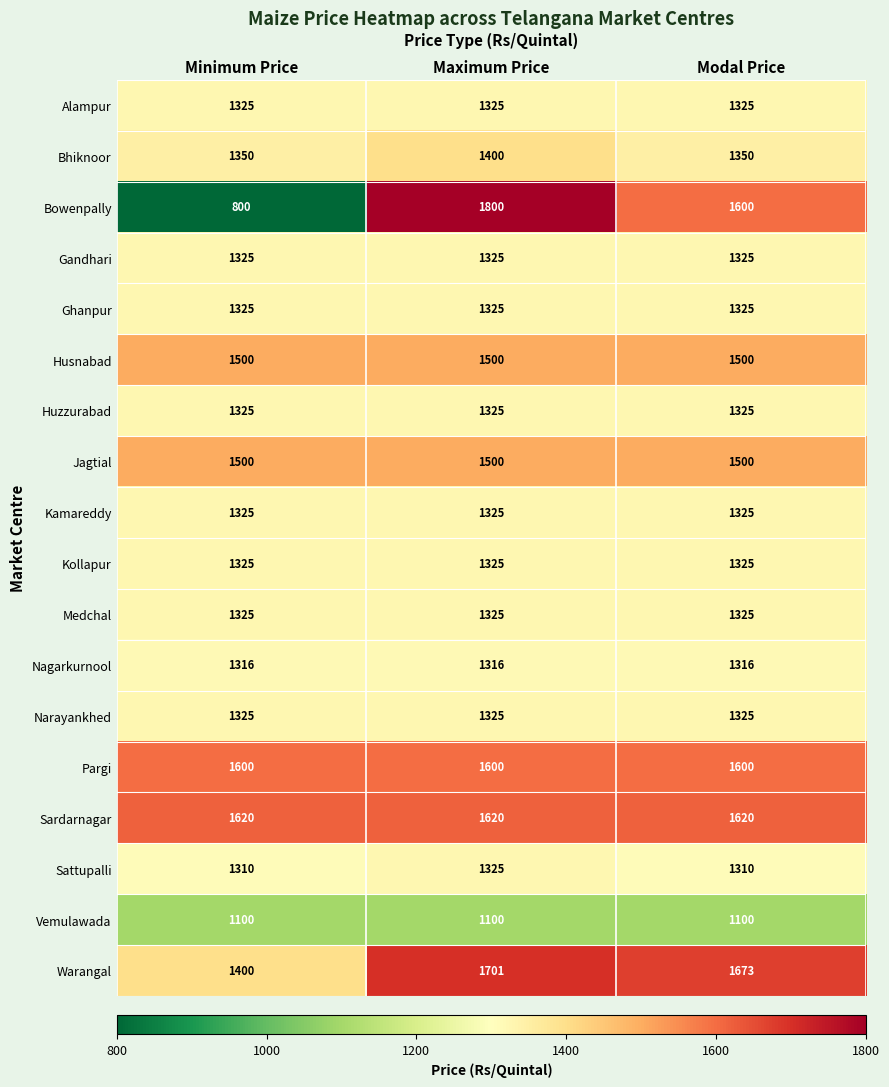

Which series changed the most between Minimum Price and Modal Price?

Bowenpally